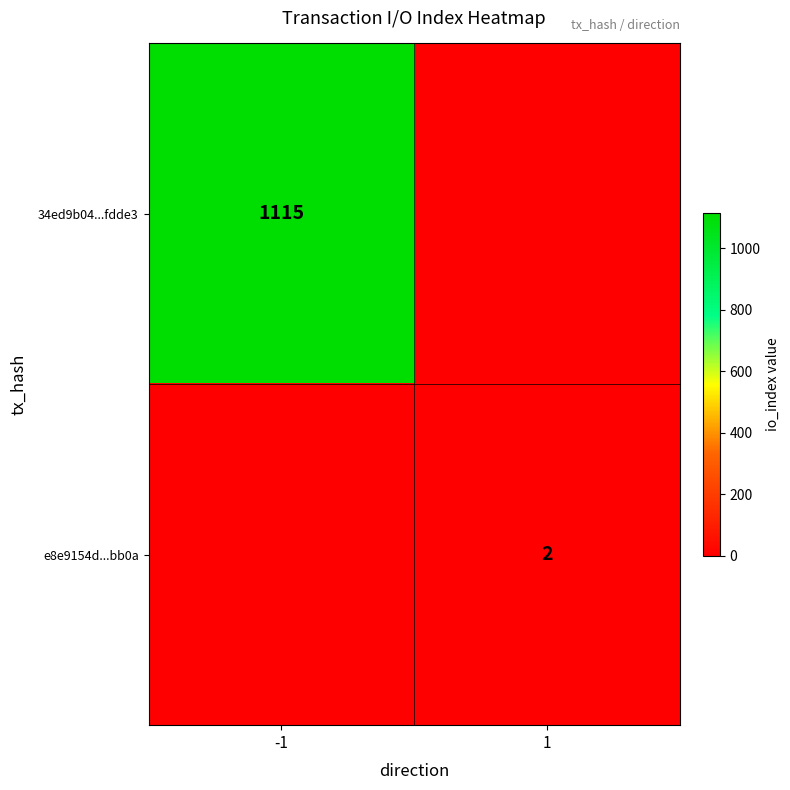

Is it true that 34ed9b04...fdde3 equals 1115 at -1?

True